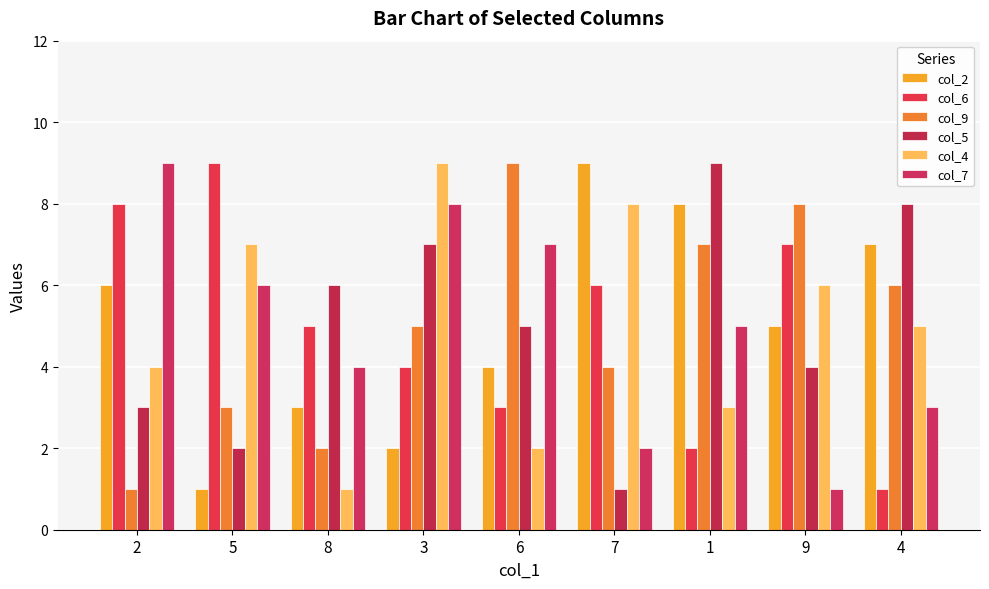

What is the maximum value shown in the chart?

9